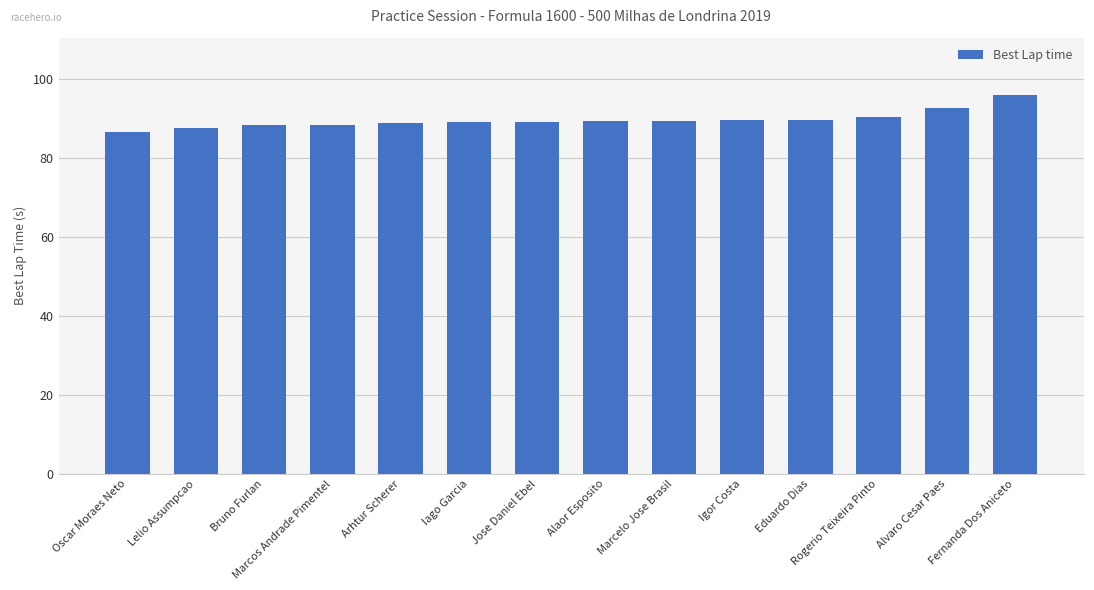

What is the approximate value at Marcelo Jose Brasil?

89.4